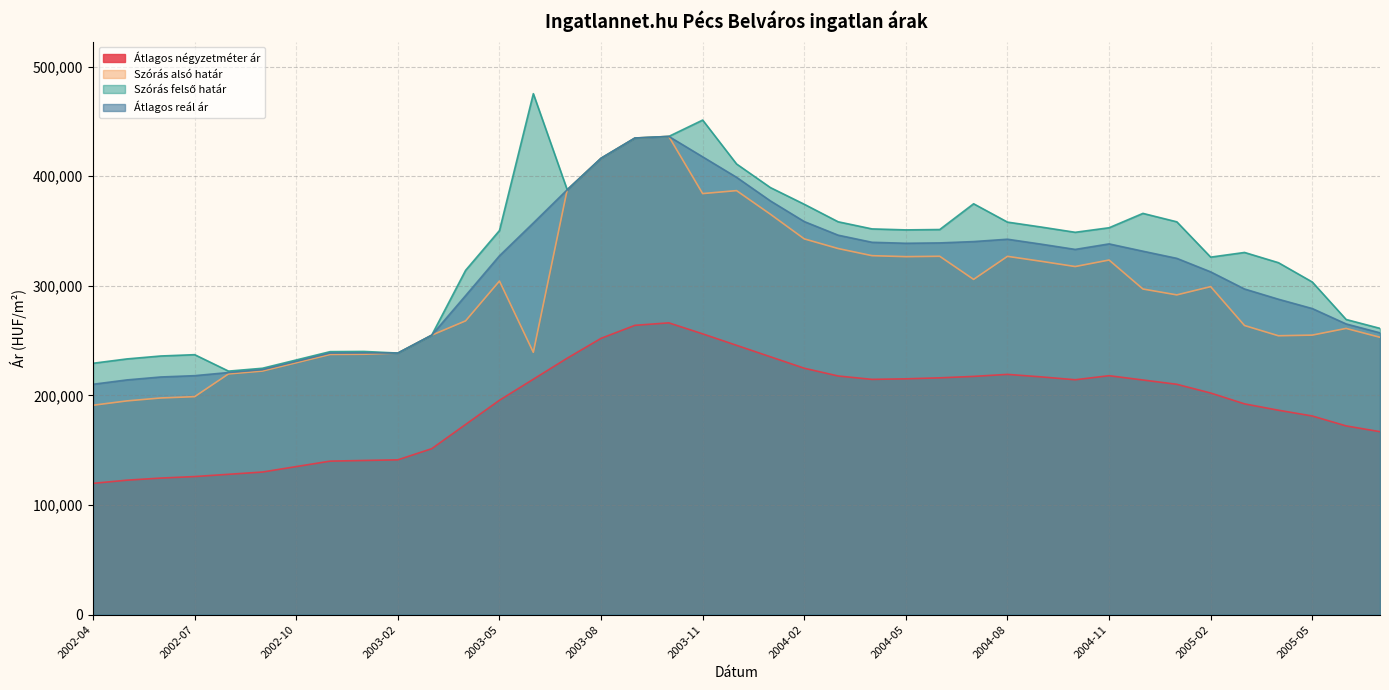

What is the value of the Átlagos reál ár point at the 29th from the left?

337962